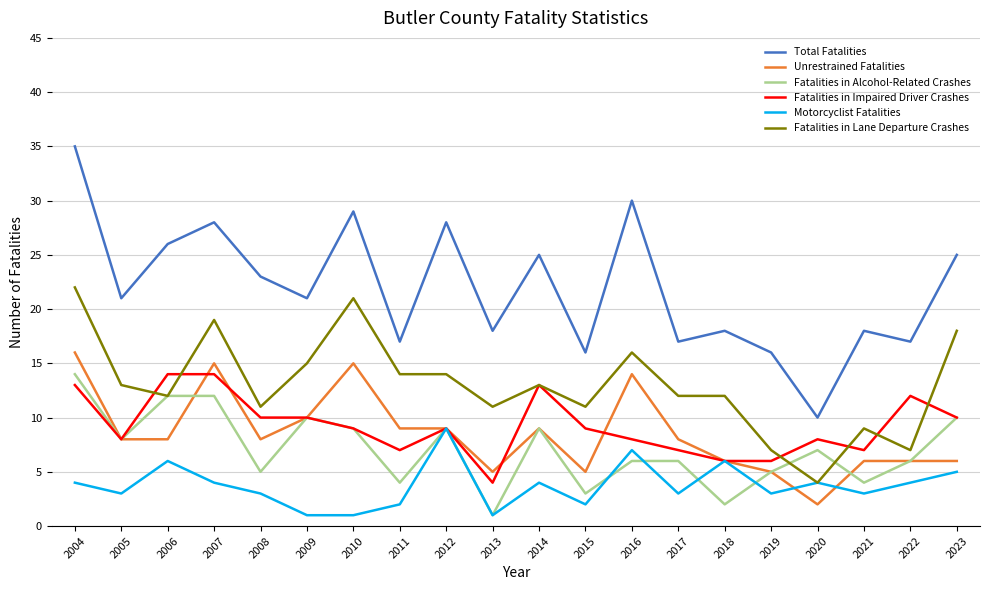

What is the difference between the second highest and minimum values in the Fatalities in Alcohol-Related Crashes series?

11